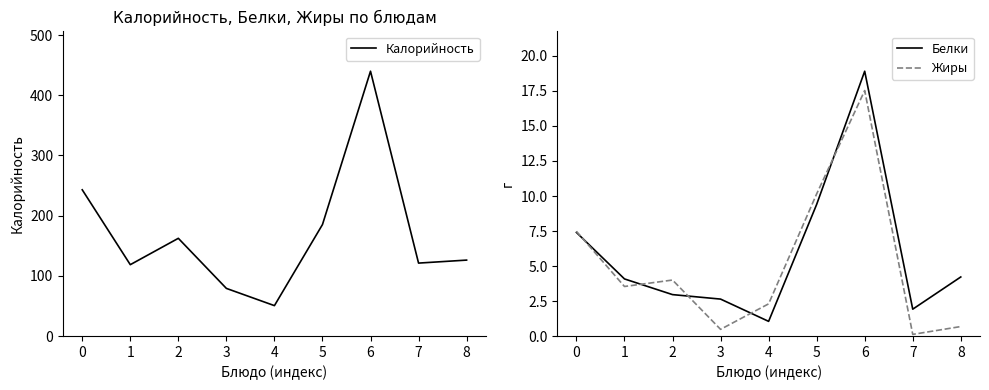

How many data points in Калорийность are above 126?

5